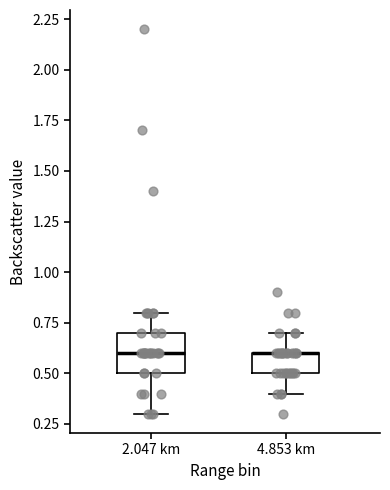

Which box is the tallest, from its lower edge to its upper edge?

2.047 km